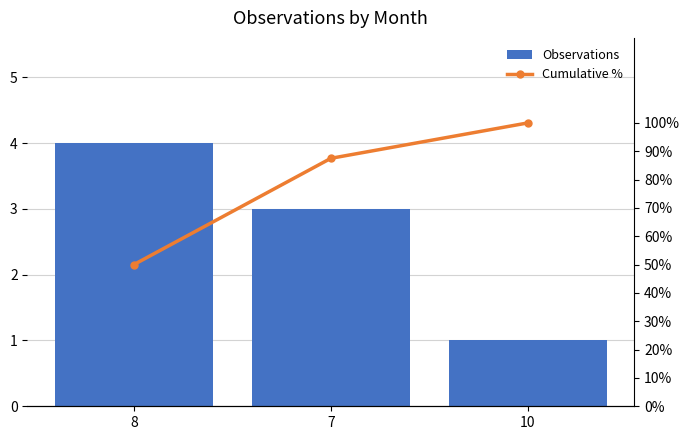

The value of Cumulative % at 8 is 50.0. True or false?

True